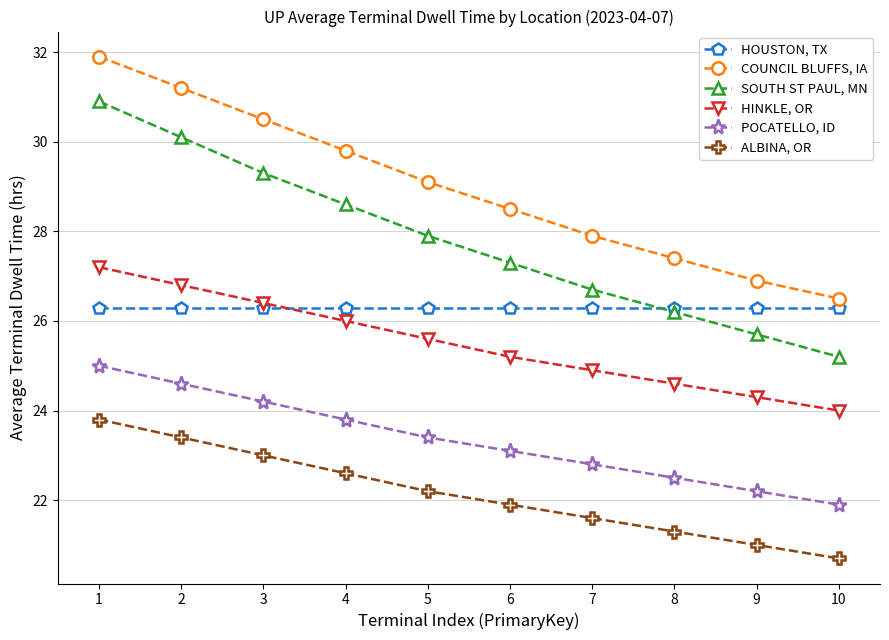

Which series has the widest spread of values?

SOUTH ST PAUL, MN